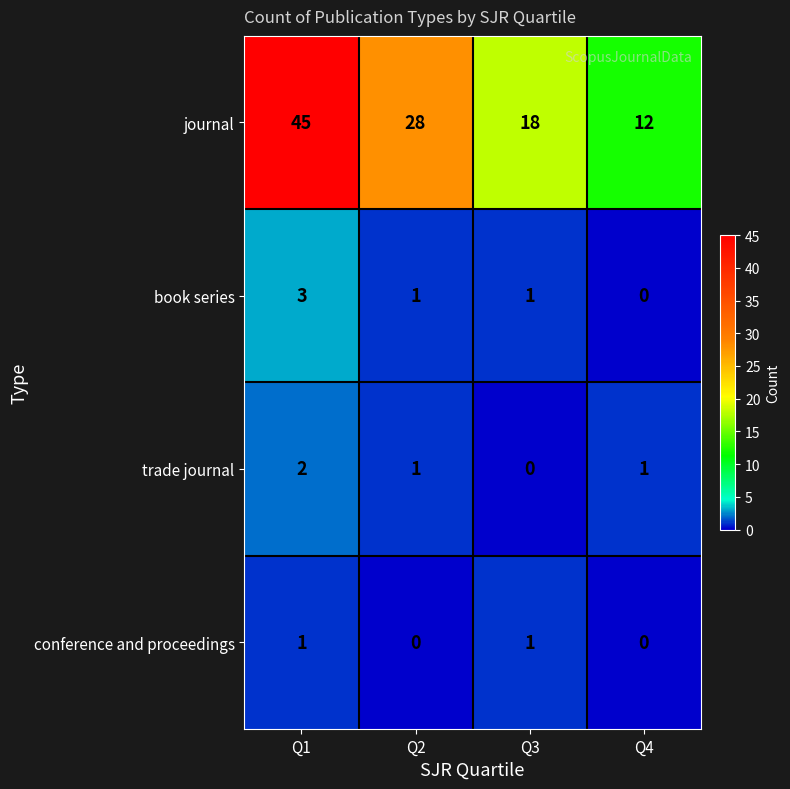

What is the difference between the highest and lowest values at Q1?

44